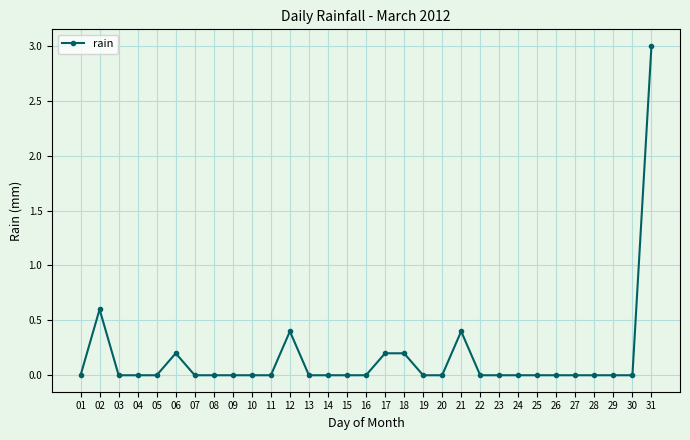

True or false: the data shows 0.2 at 18.

True